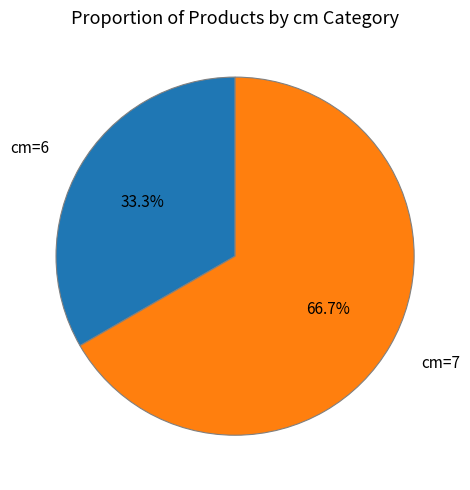

Which category accounts for the majority?

7